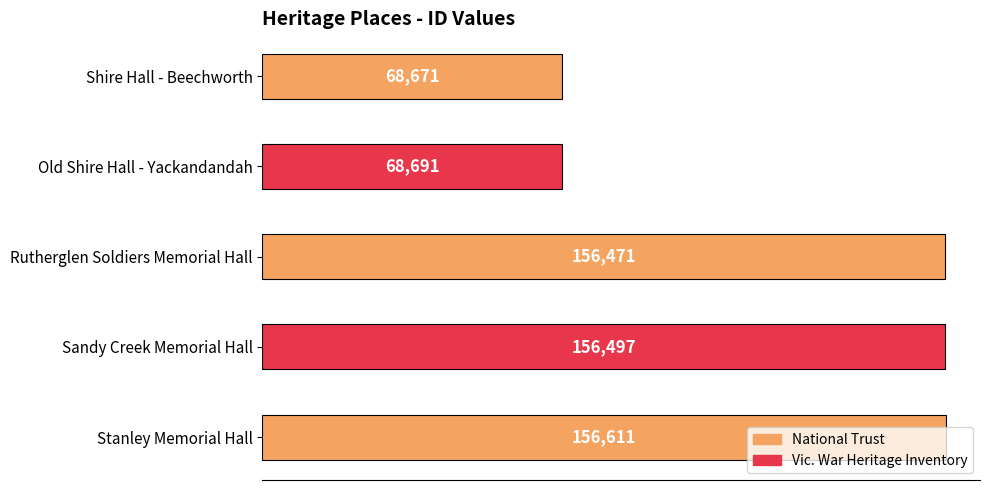

Rank the categories by value from lowest to highest.

Shire Hall - Beechworth, Old Shire Hall - Yackandandah, Rutherglen Soldiers Memorial Hall, Sandy Creek Memorial Hall, Stanley Memorial Hall